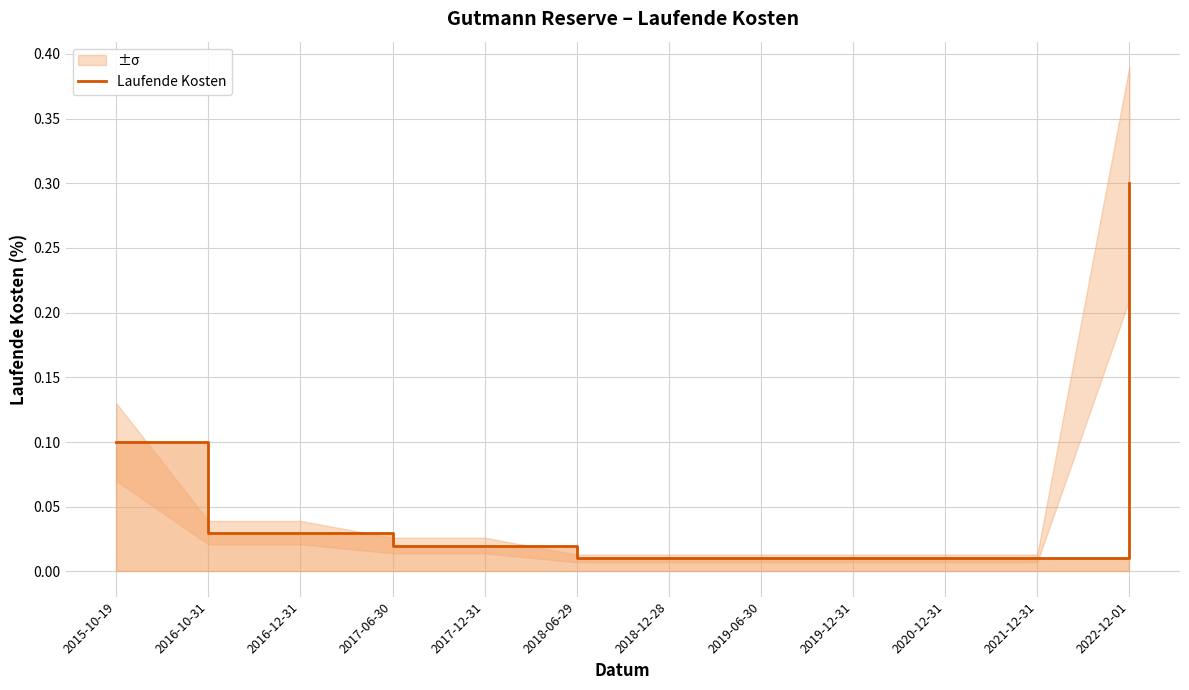

How many categories are shown in the chart?

12